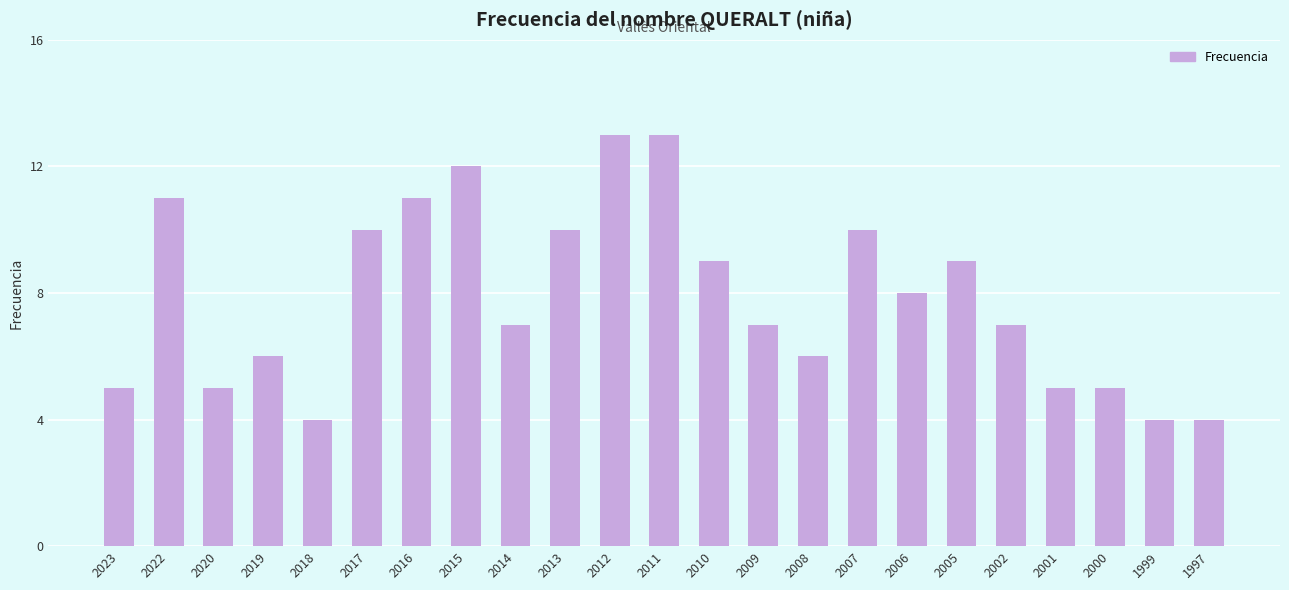

Is it true that the value at 2015 is 17?

False